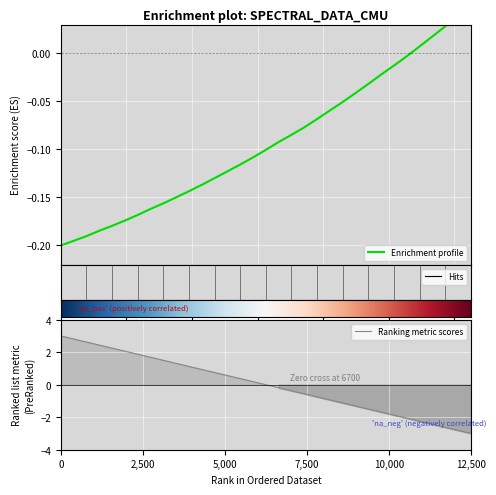

What is the difference between the second highest and minimum values in the y_values series?

0.2